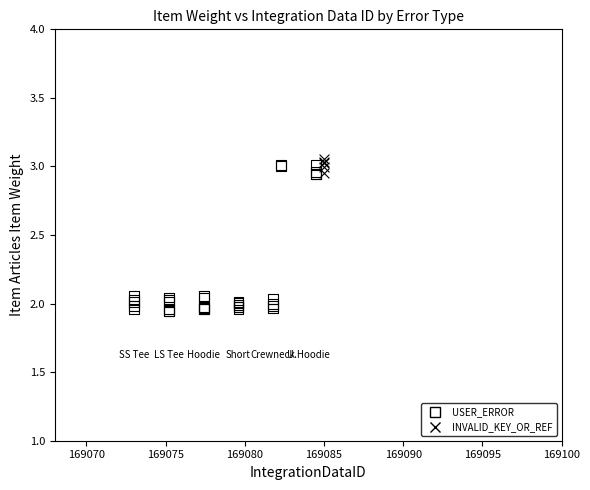

Which series has the largest Y range (max minus min)?

USER_ERROR